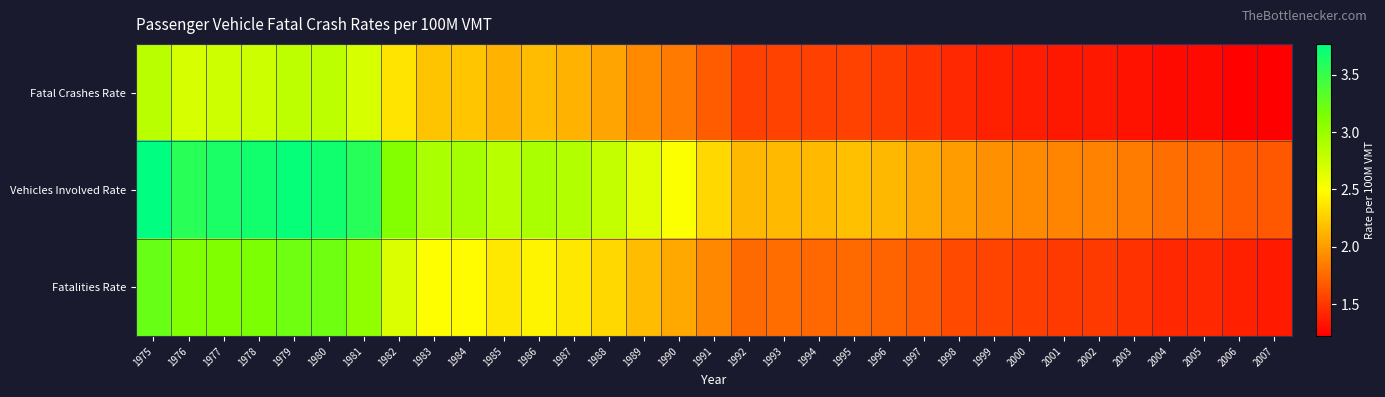

Rank the series by their average value, from lowest to highest.

Fatal Crashes Rate, Fatalities Rate, Vehicles Involved Rate